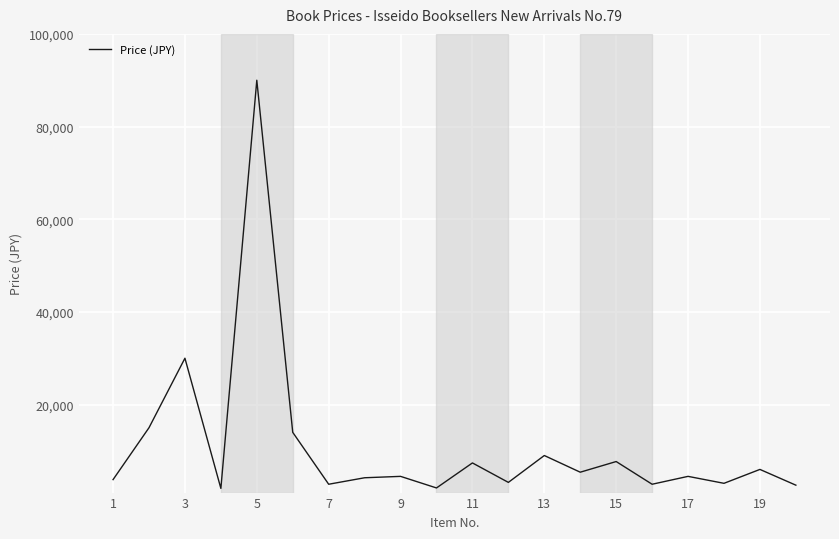

What is the difference between the maximum and minimum values?

88100